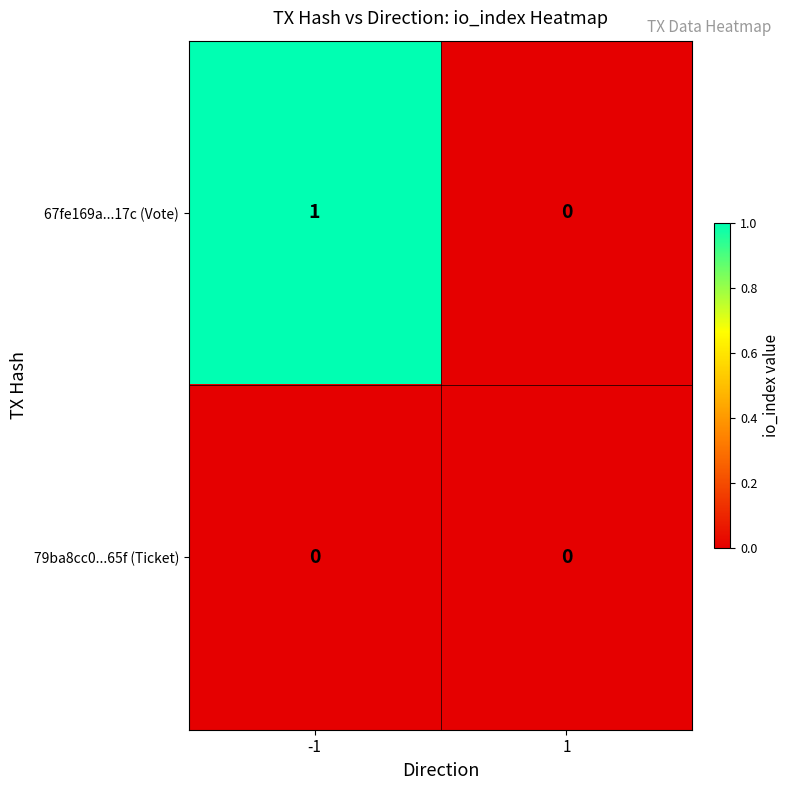

The 67fe169a...17c (Vote) series shows 0 at 1. True or false?

True